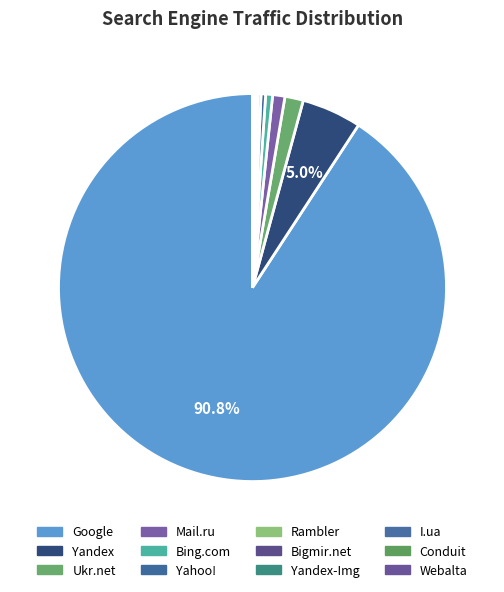

True or false: Yahoo! accounts for 0% of the total.

True